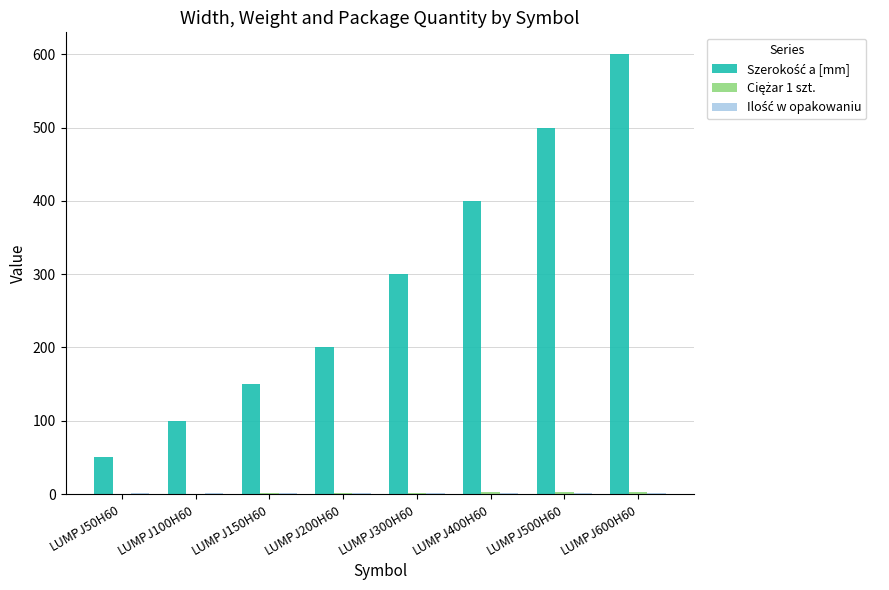

At which category is the sum across all series the highest?

LUMPJ600H60